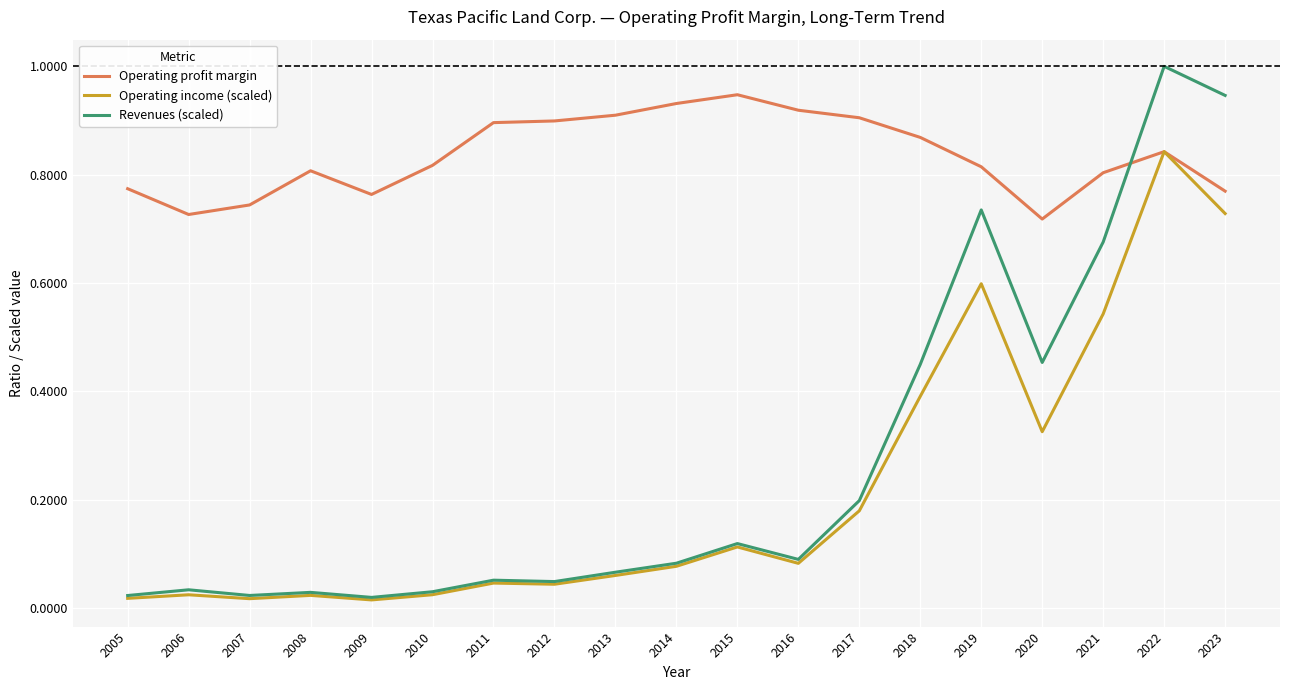

How many lines are shown in the chart?

3